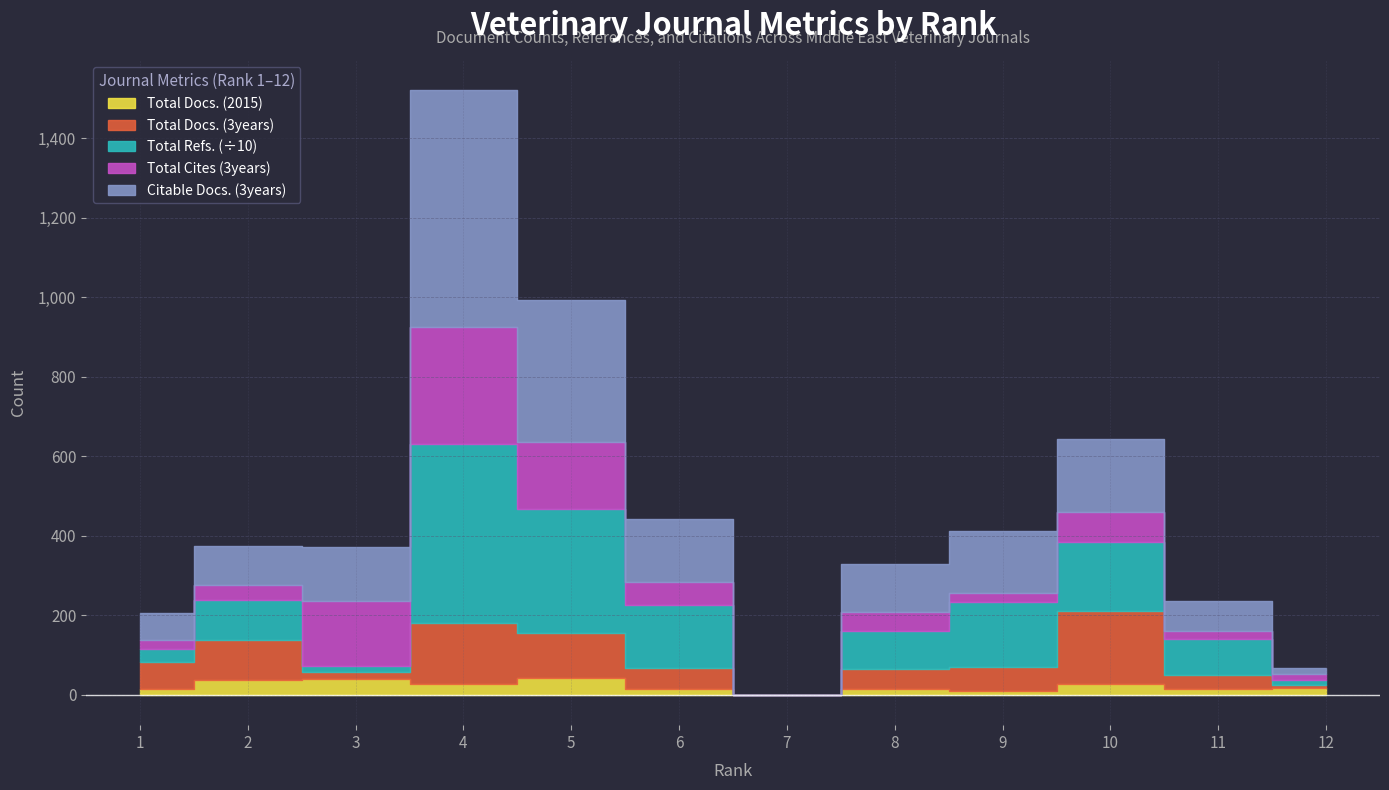

True or false: Citable Docs. (3years) and Total Cites (3years) intersect in this chart.

True